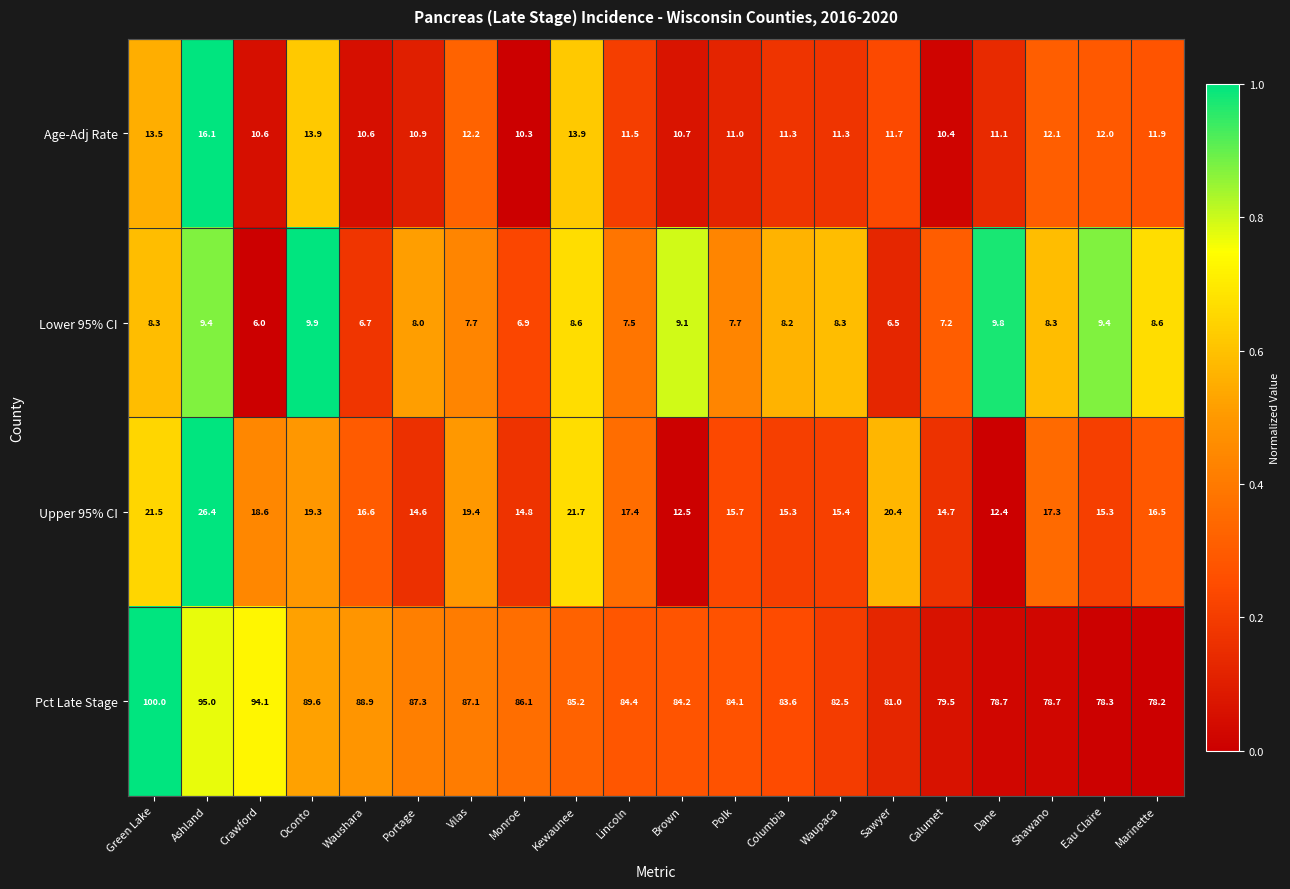

Rank the series by their maximum value, from lowest to highest.

Lower 95% CI, Age-Adj Rate, Upper 95% CI, Pct Late Stage